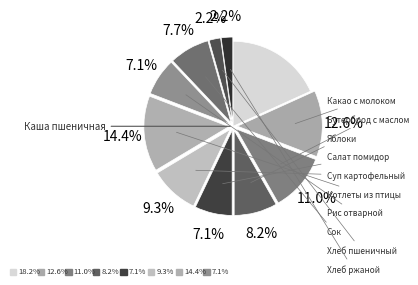

How many segments does this pie chart have?

11